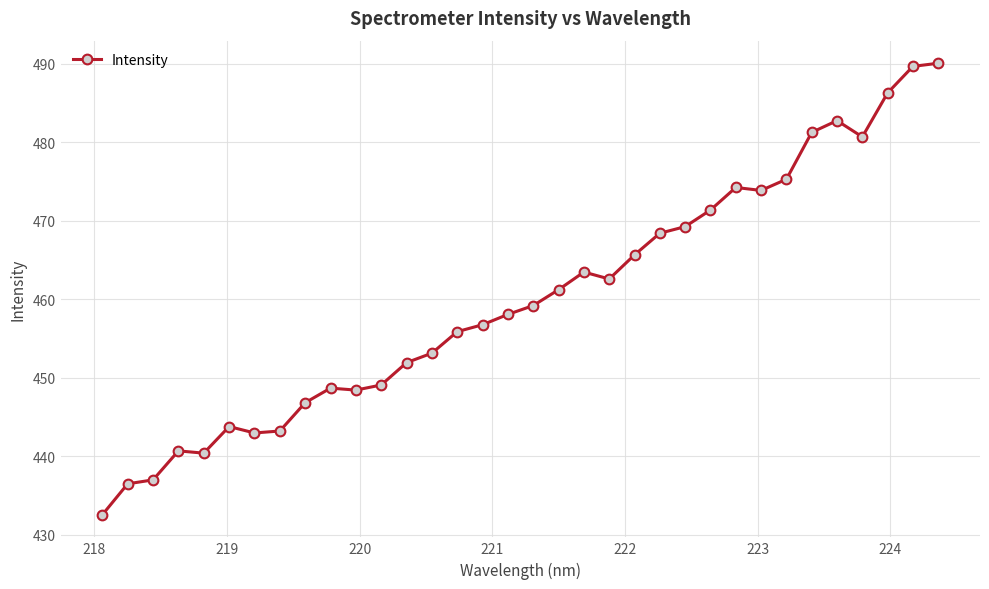

What is the minimum value shown in the chart?

432.5